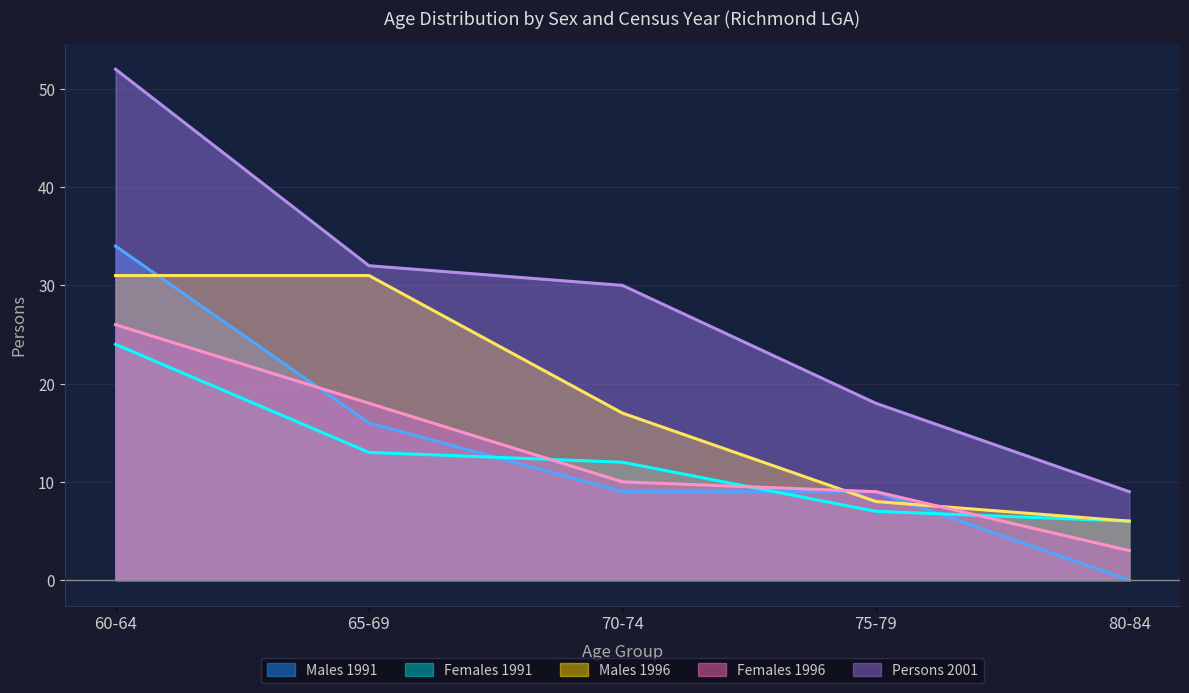

True or false: Persons 2001 and Females 1991 cross at least once.

False